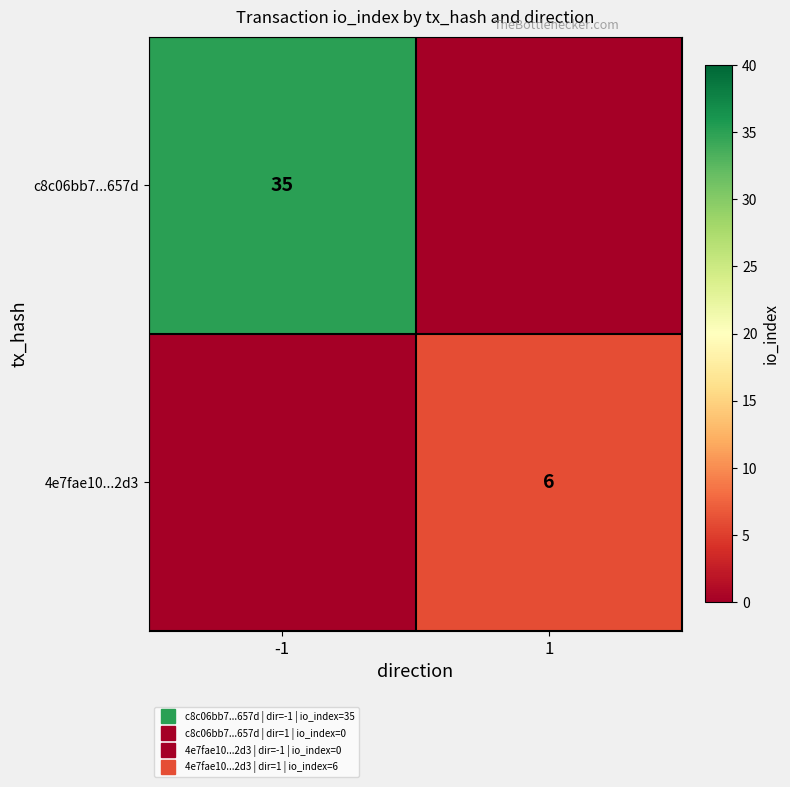

How many values in c8c06bb7...657d are above zero?

1